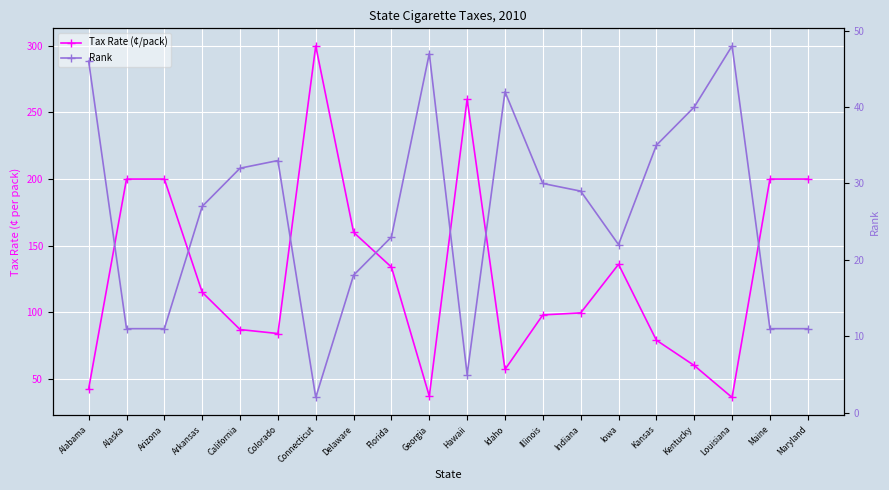

Which category has the highest value in the Rank series?

Louisiana